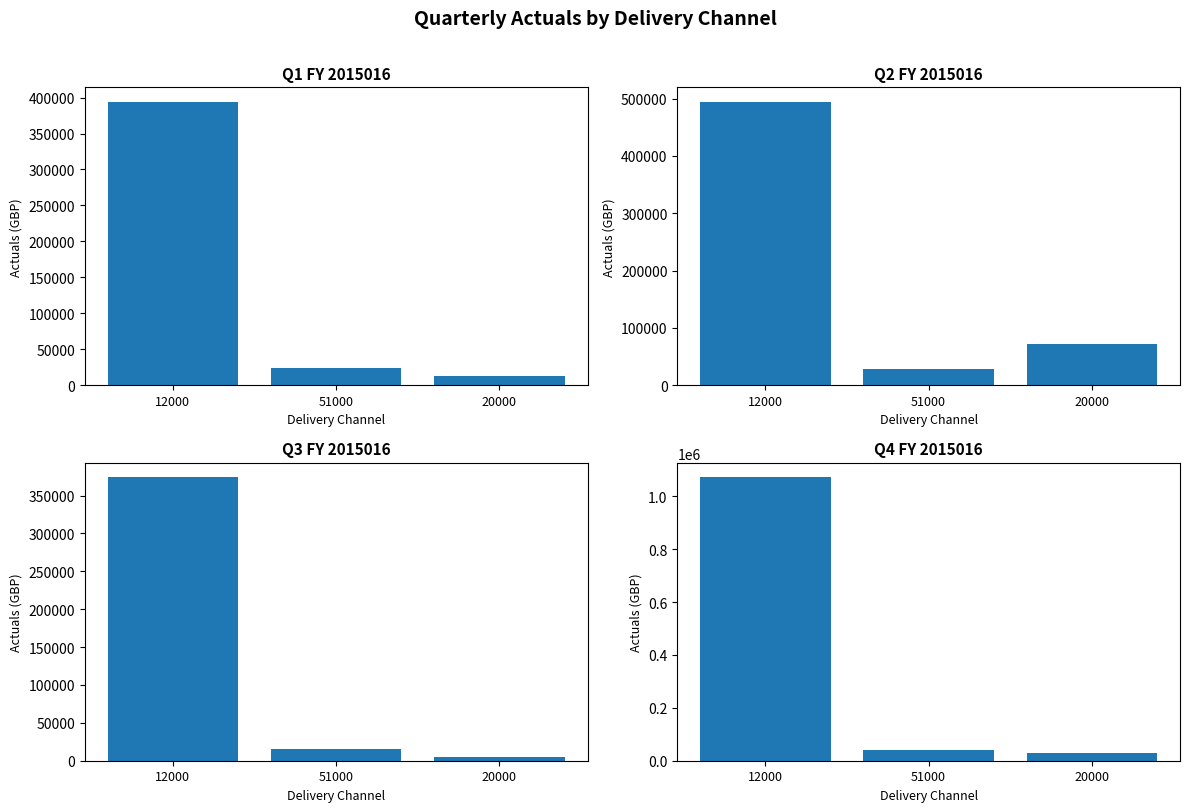

Reading left to right, what are all the values shown in this chart?

Q1 FY 2015016: 394491.5	23378.7	12156.9
Q2 FY 2015016: 494866.8	27863.9	71385.9
Q3 FY 2015016: 374465.1	15191.6	5207.7
Q4 FY 2015016: 1072759.7	42418.6	28159.6